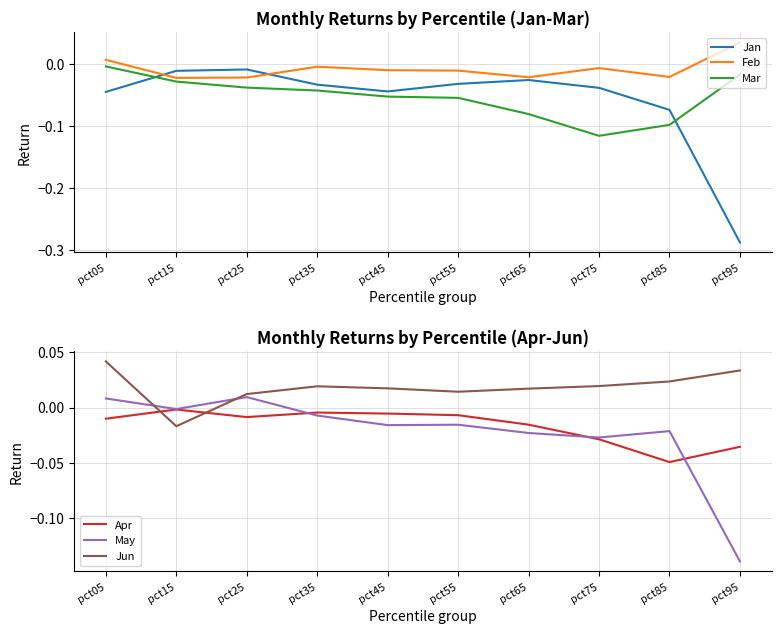

At which label is Jan closest to 0?

pct25